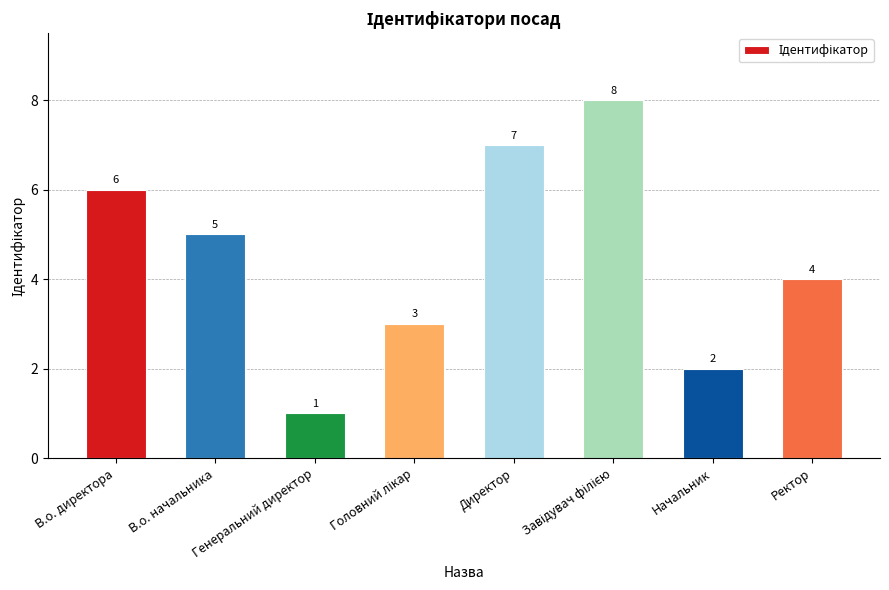

At which label does the data first exceed 5?

В.о. директора